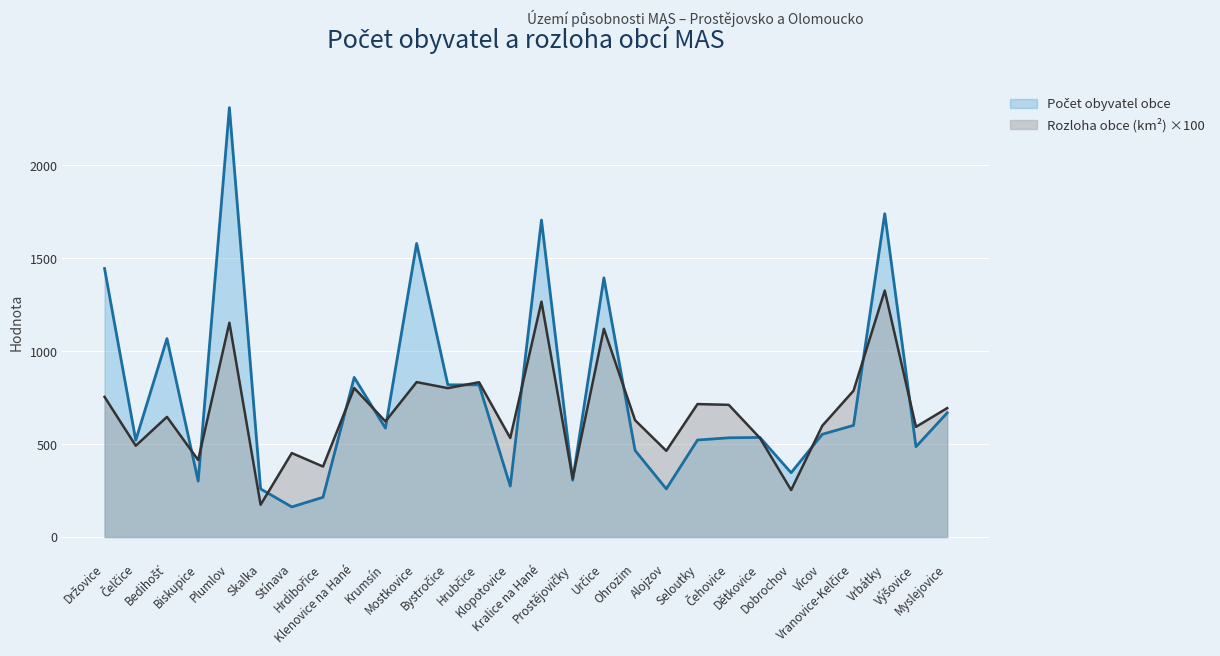

Between which two adjacent categories do Počet obyvatel obce and Rozloha obce (km2) first intersect?

Bedihošť and Biskupice